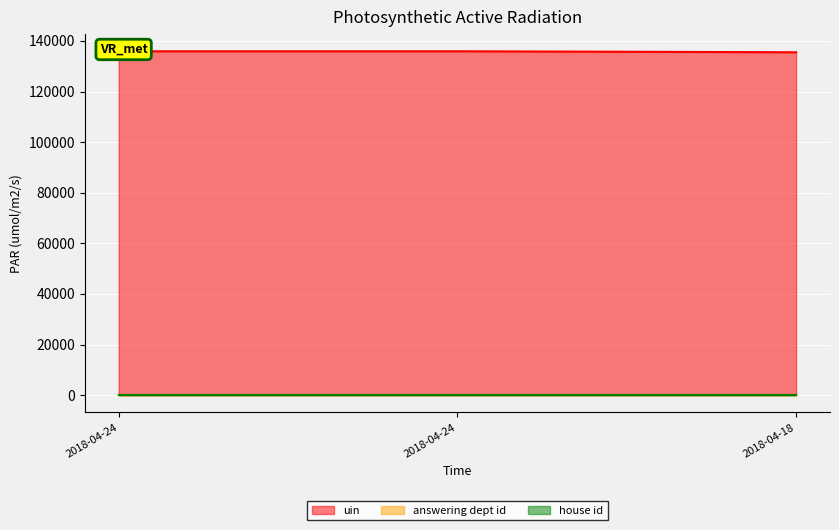

What is the sum of all uin values?

407339